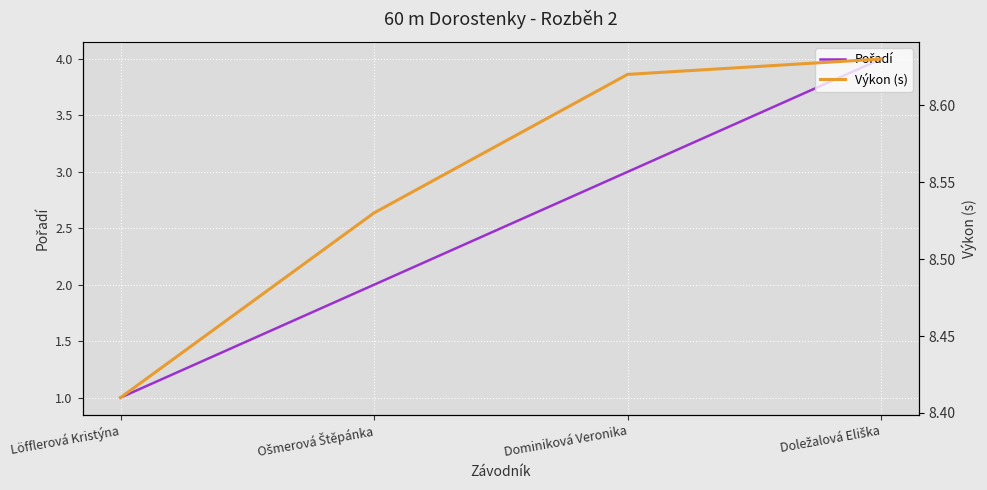

At which category is the sum across all series the highest?

Doležalová Eliška